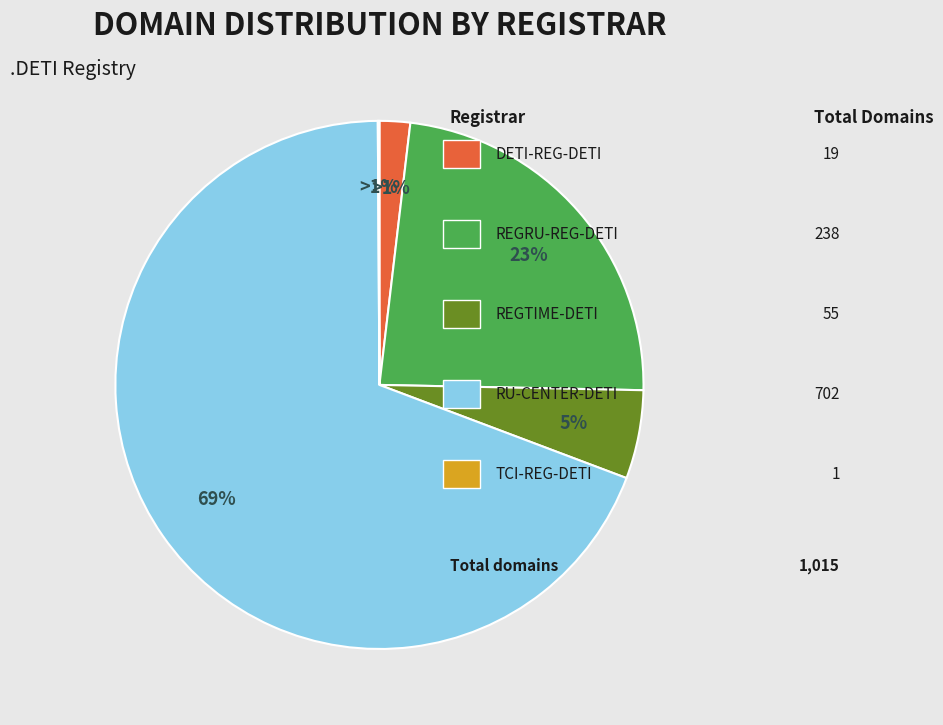

Is there a majority slice in this chart?

Yes